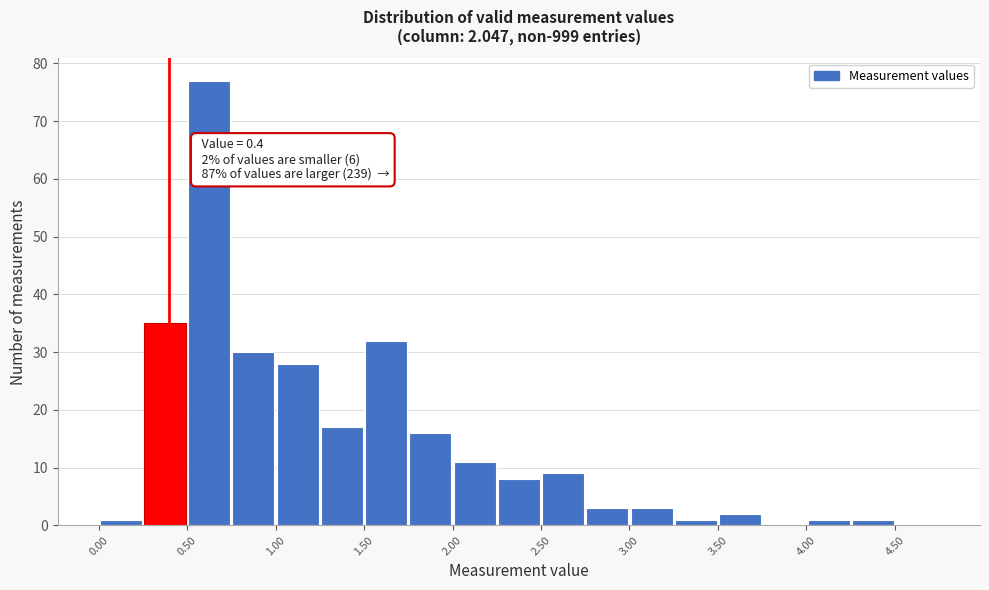

Which range on the x-axis has the tallest bar?

0.50 to 0.75